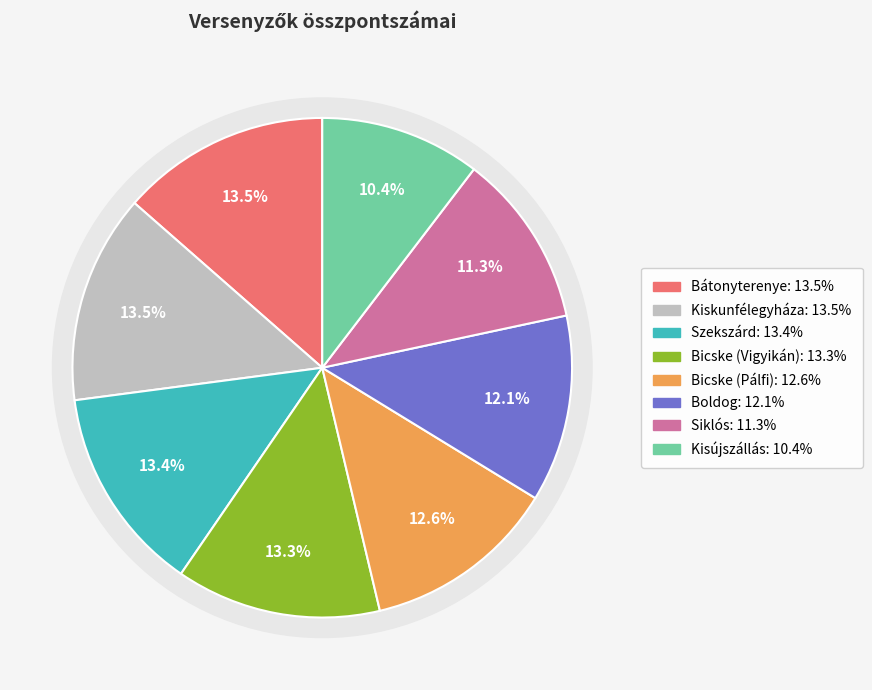

Which category has the smallest portion of the pie?

Kisújszállás